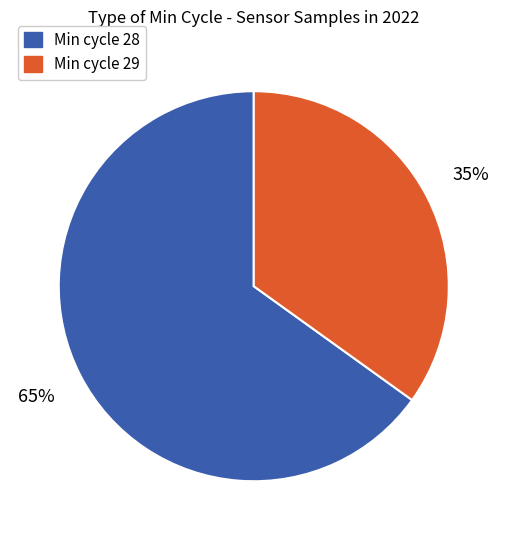

How many slices are in this pie chart?

2